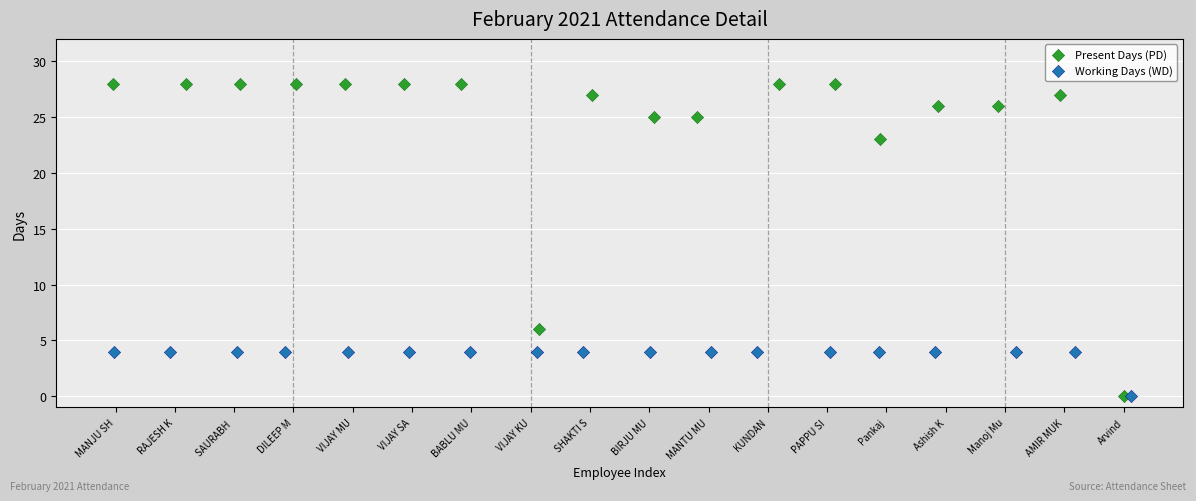

Which series contains the highest Y value?

Present Days (PD)